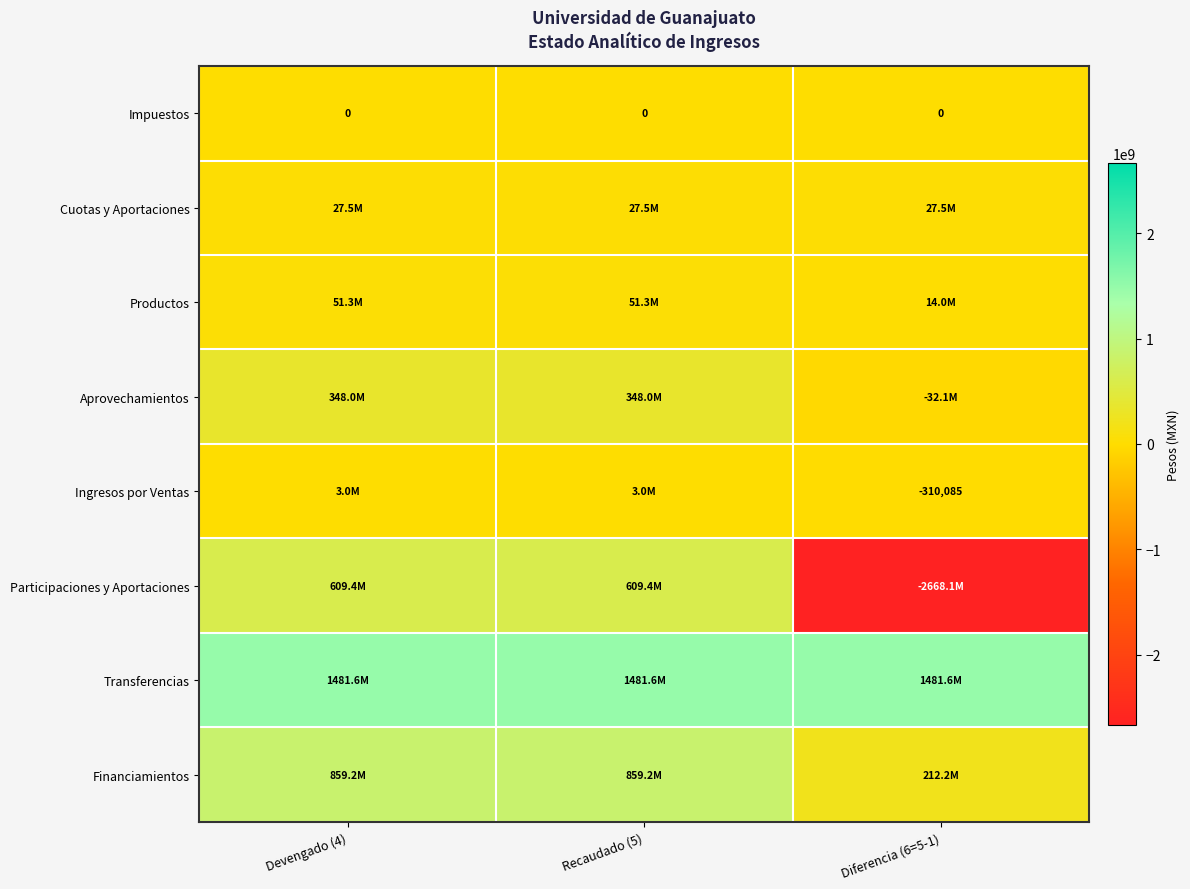

What is the total value across all series at Devengado (4)?

3380053162.2